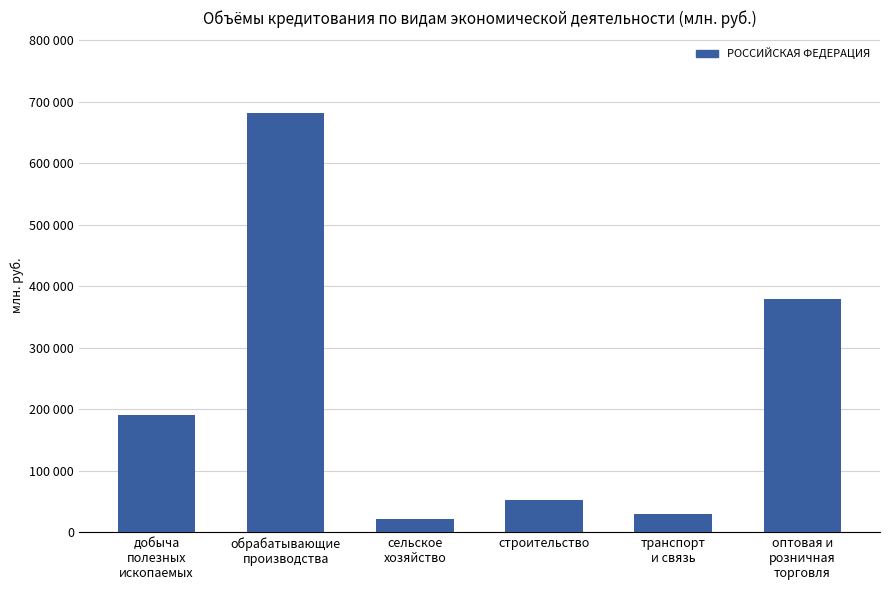

What is the difference between the maximum and minimum values?

660678